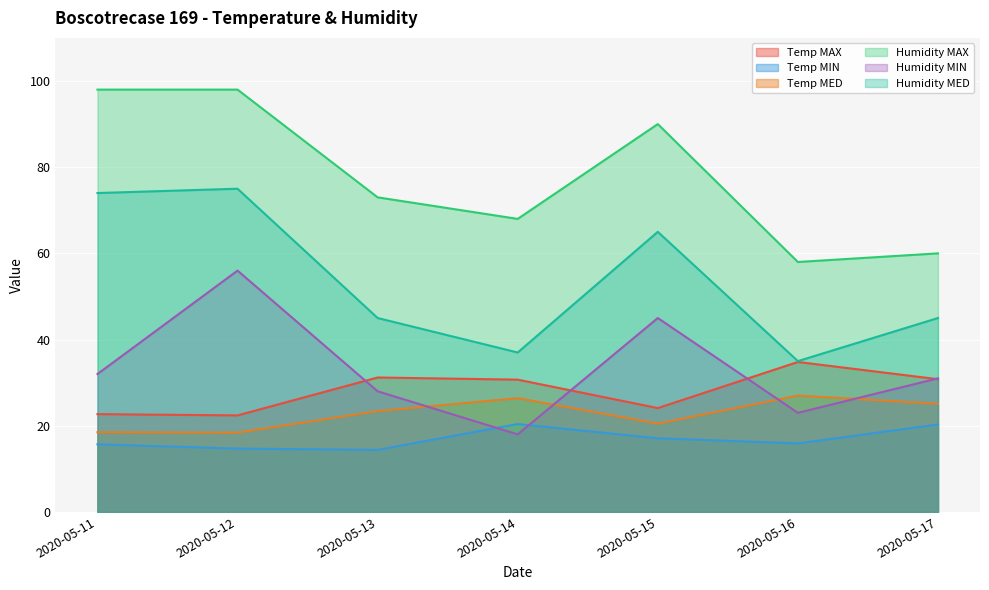

What are all the series names shown in the legend?

Temp MAX, Temp MIN, Temp MED, Humidity MAX, Humidity MIN, Humidity MED